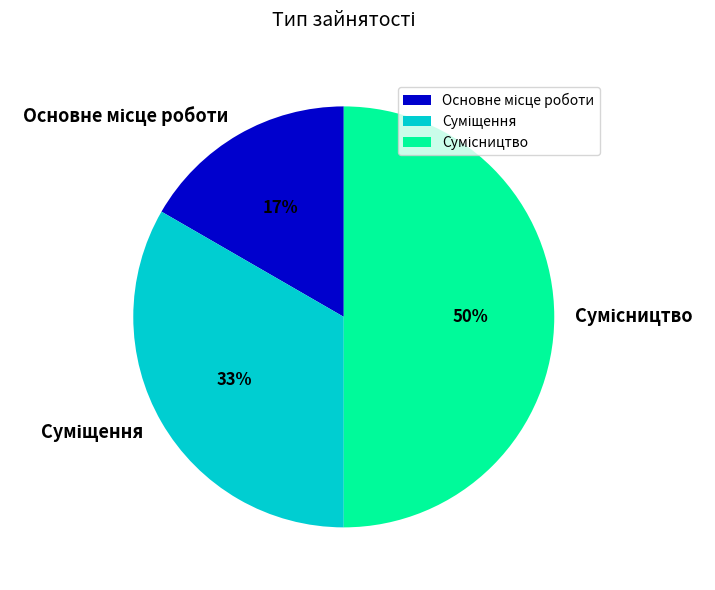

To the nearest percent, what is the average slice percentage?

33%